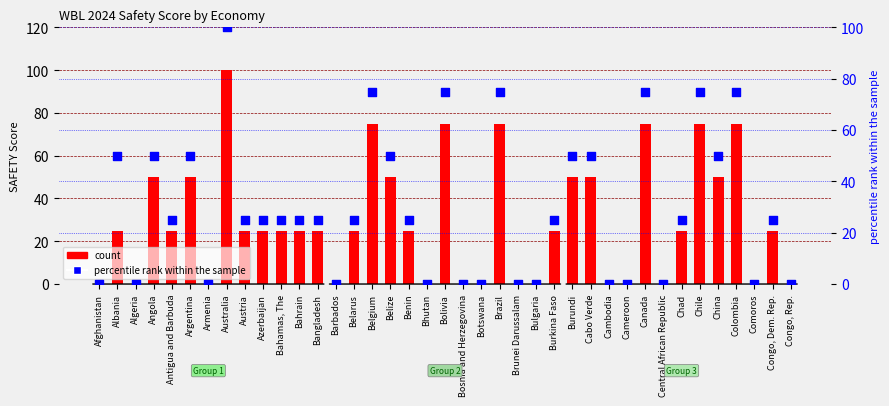

What is the total value across all series at Belarus?

50